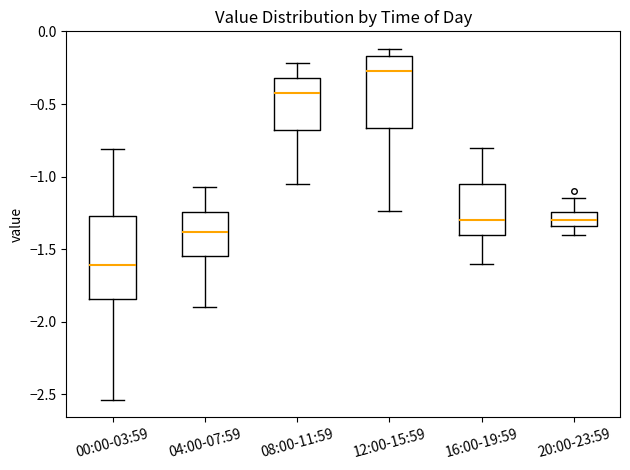

Reading left to right, transcribe this box plot: for each box, give where its median line is, the range the box spans, and where its two whiskers end, as read against the y-axis. The values are not printed on the chart, so give them approximately, as read against the axis.

00:00-03:59: median -1.60, box -1.85 to -1.25, whiskers -2.55 to -0.80
04:00-07:59: median -1.40, box -1.55 to -1.25, whiskers -1.90 to -1.05
08:00-11:59: median -0.40, box -0.70 to -0.30, whiskers -1.05 to -0.20
12:00-15:59: median -0.25, box -0.65 to -0.15, whiskers -1.25 to -0.10
16:00-19:59: median -1.30, box -1.40 to -1.05, whiskers -1.60 to -0.80
20:00-23:59: median -1.30, box -1.35 to -1.25, whiskers -1.40 to -1.15